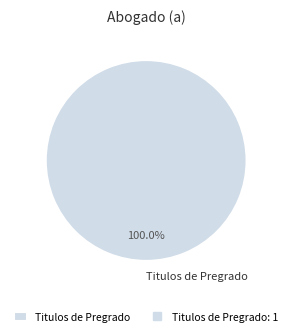

Rank the categories by value from highest to lowest.

Titulos de Pregrado